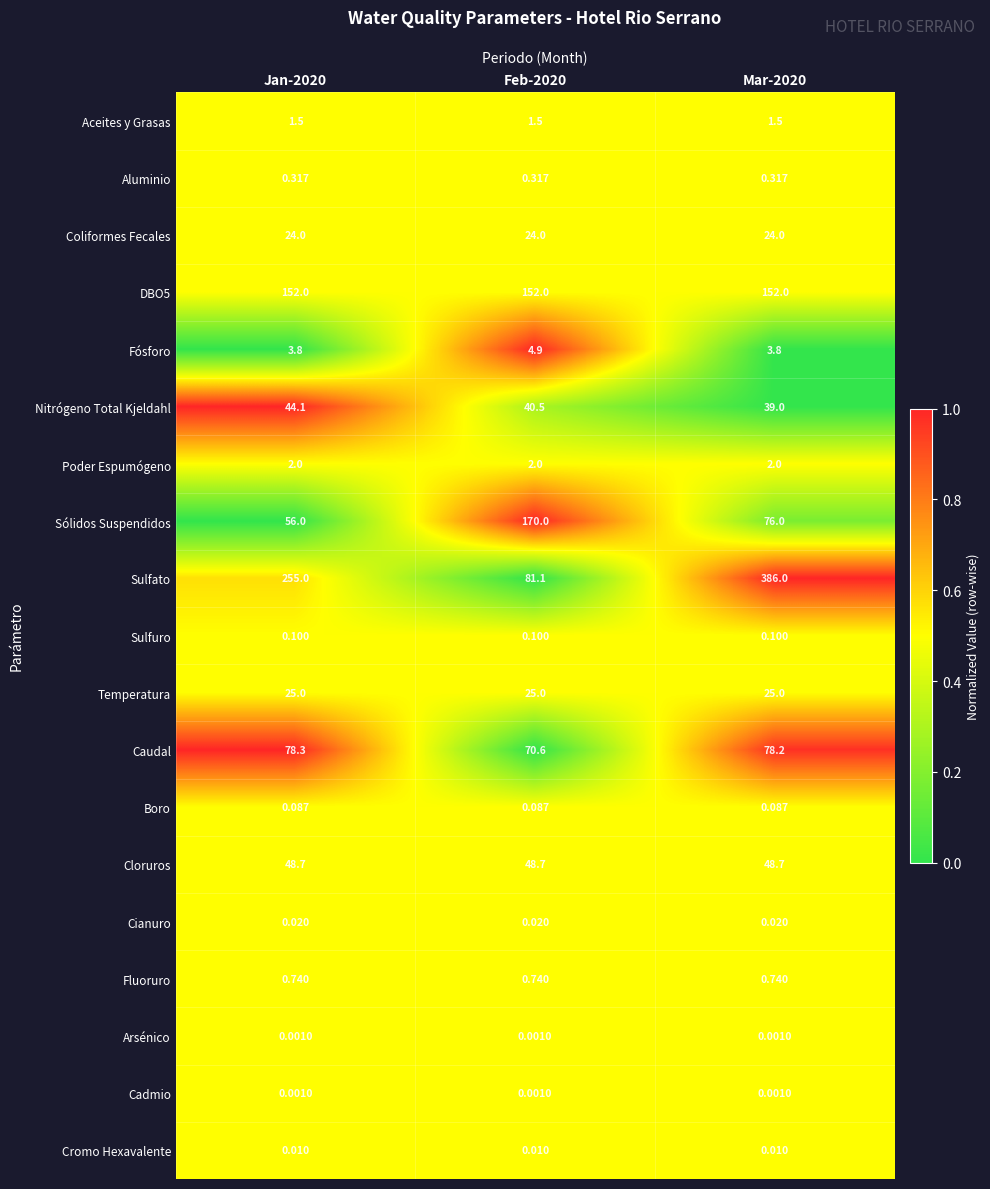

Which series has the largest total across all categories?

Sulfato